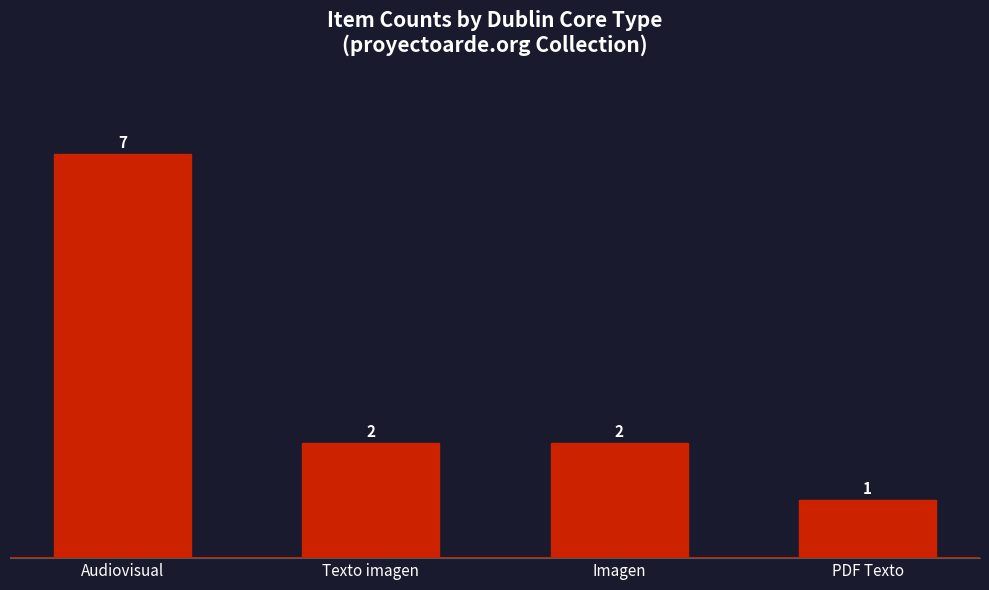

Which has a higher value, Audiovisual or PDF Texto?

Audiovisual